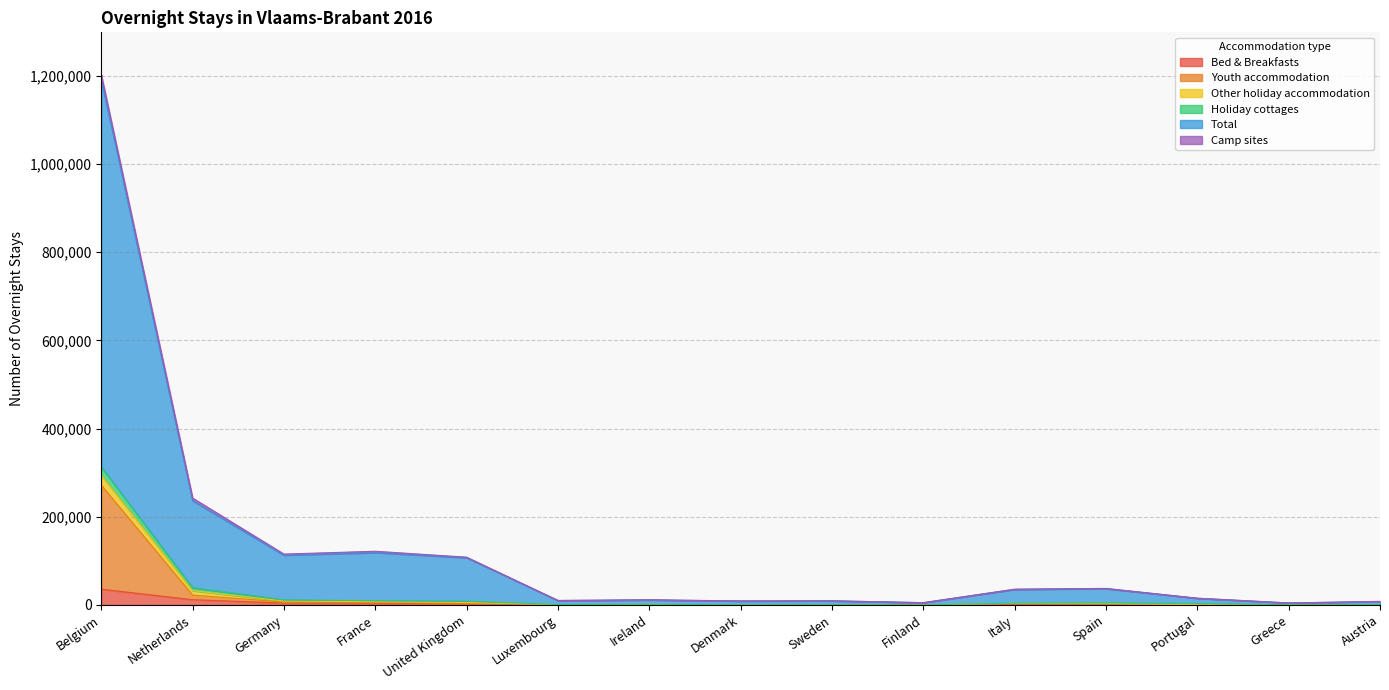

Is it true that Bed & Breakfasts equals 51 at Greece?

False